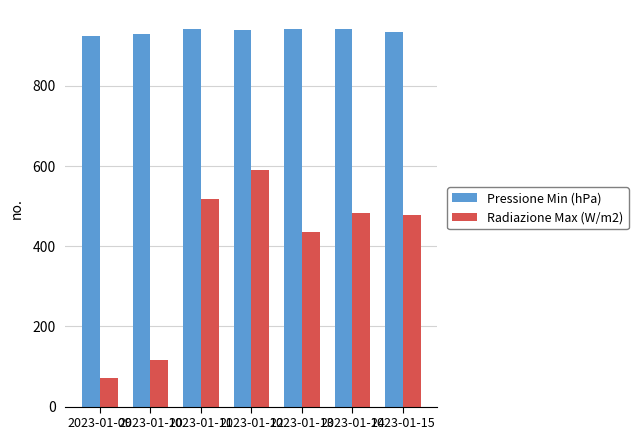

Is it true that Pressione Min (hPa) equals 940.6 at 2023-01-12?

True